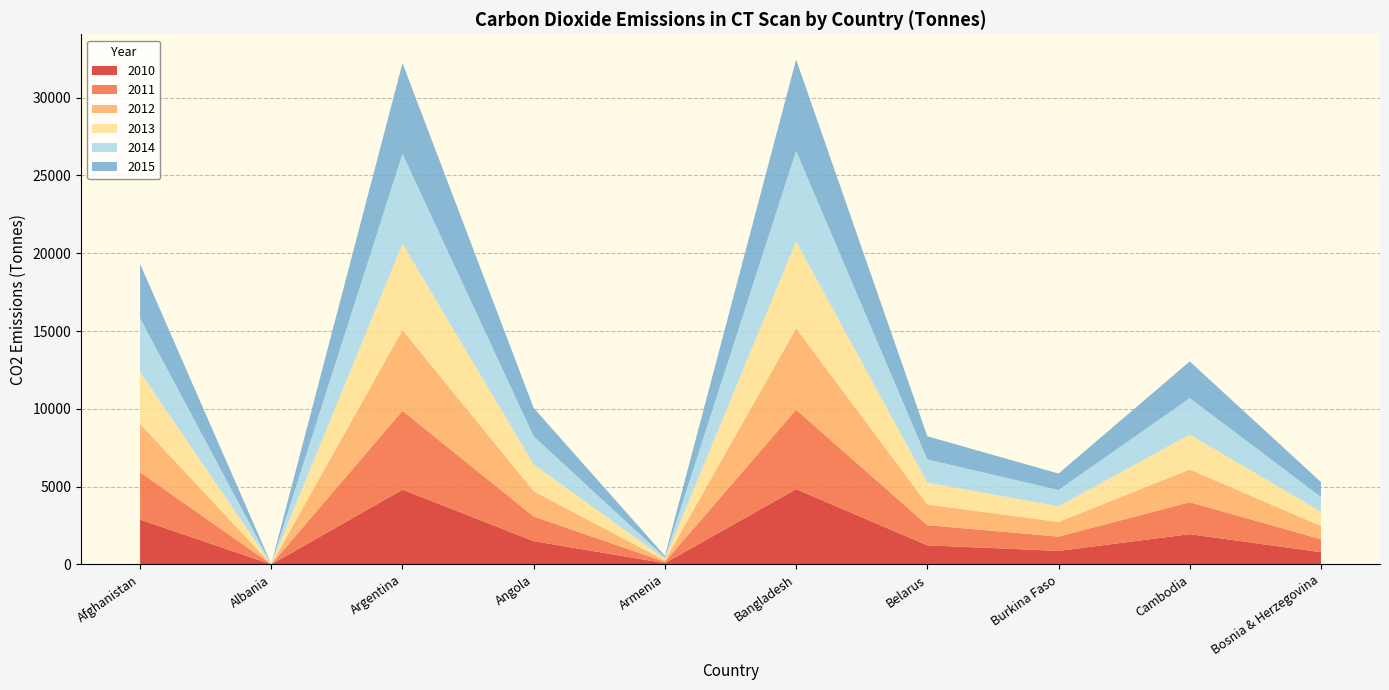

Reading right to left, transcribe all the data shown in this chart.

2010: Bosnia & Herzegovina=789.6	Cambodia=1945.6	Burkina Faso=871.3	Belarus=1228.4	Bangladesh=4839.1	Armenia=82.2	Angola=1499.2	Argentina=4804.6	Albania=4.1	Afghanistan=2880.8
2011: Bosnia & Herzegovina=833.1	Cambodia=2052.6	Burkina Faso=919.2	Belarus=1296.0	Bangladesh=5105.3	Armenia=86.7	Angola=1581.7	Argentina=5068.9	Albania=4.3	Afghanistan=3039.3
2012: Bosnia & Herzegovina=852.9	Cambodia=2101.4	Burkina Faso=941.0	Belarus=1326.8	Bangladesh=5226.6	Armenia=88.8	Angola=1619.3	Argentina=5189.4	Albania=4.4	Afghanistan=3111.6
2013: Bosnia & Herzegovina=911.0	Cambodia=2244.6	Burkina Faso=1005.2	Belarus=1417.3	Bangladesh=5582.9	Armenia=94.8	Angola=1729.7	Argentina=5543.2	Albania=4.7	Afghanistan=3323.7
2014: Bosnia & Herzegovina=950.0	Cambodia=2340.7	Burkina Faso=1048.2	Belarus=1477.9	Bangladesh=5821.7	Armenia=98.9	Angola=1803.7	Argentina=5780.3	Albania=4.9	Afghanistan=3465.8
2015: Bosnia & Herzegovina=957.6	Cambodia=2359.5	Burkina Faso=1056.7	Belarus=1489.8	Bangladesh=5868.7	Armenia=99.7	Angola=1818.2	Argentina=5827.0	Albania=5.0	Afghanistan=3493.8